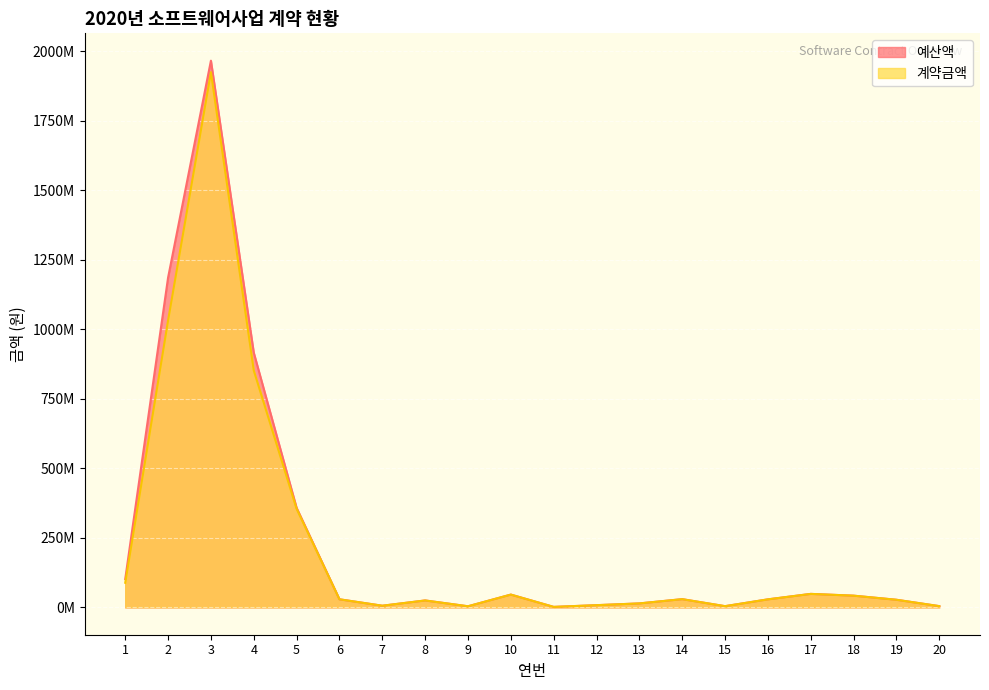

How many interior local peaks does the 예산액 series have?

5